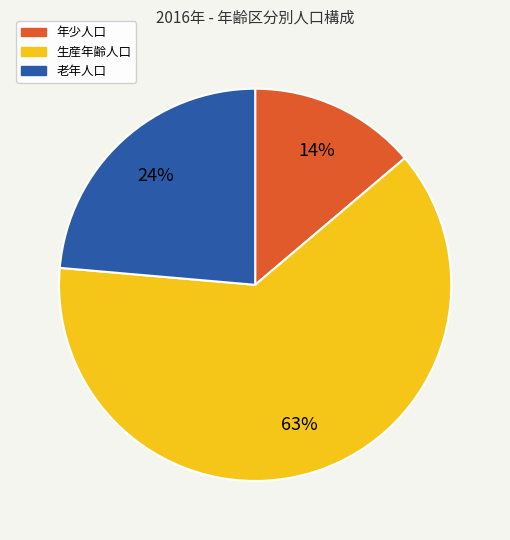

Which slice is the largest?

生産年齢人口